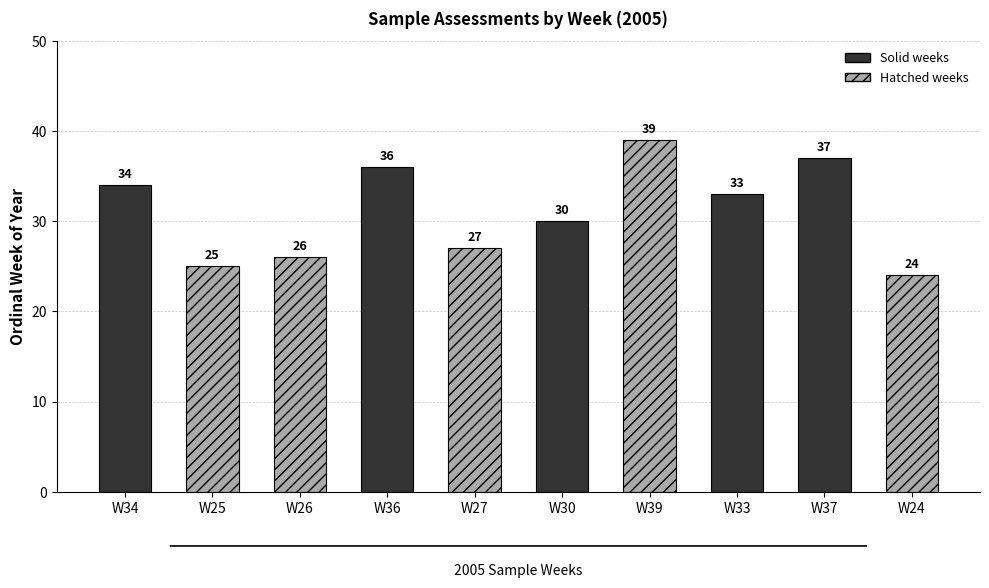

What value does the data have at W26, to the nearest 5?

25